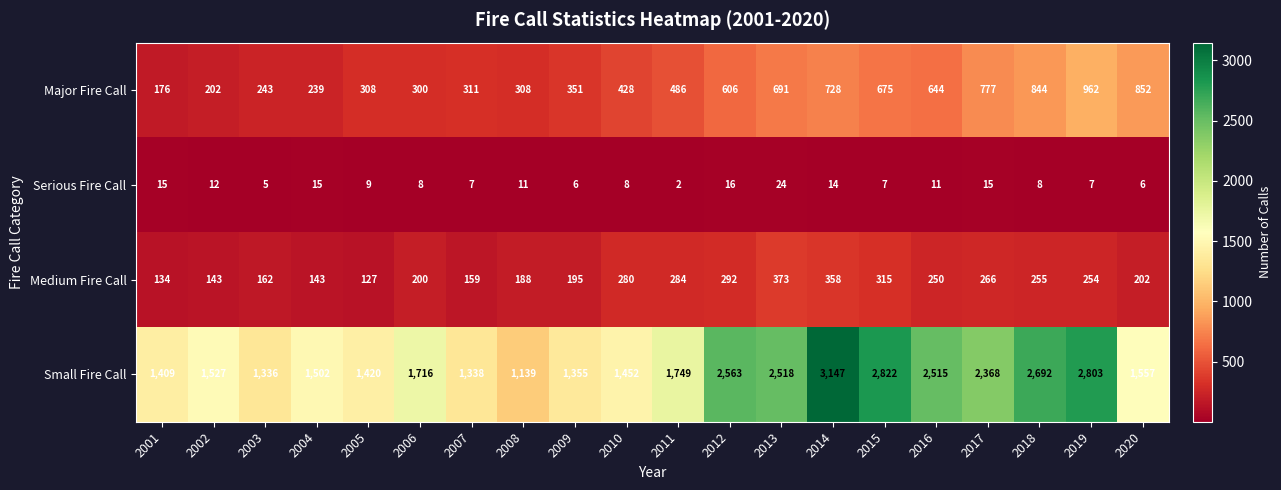

List the series in order of their peak value, highest first.

Small Fire Call, Major Fire Call, Medium Fire Call, Serious Fire Call